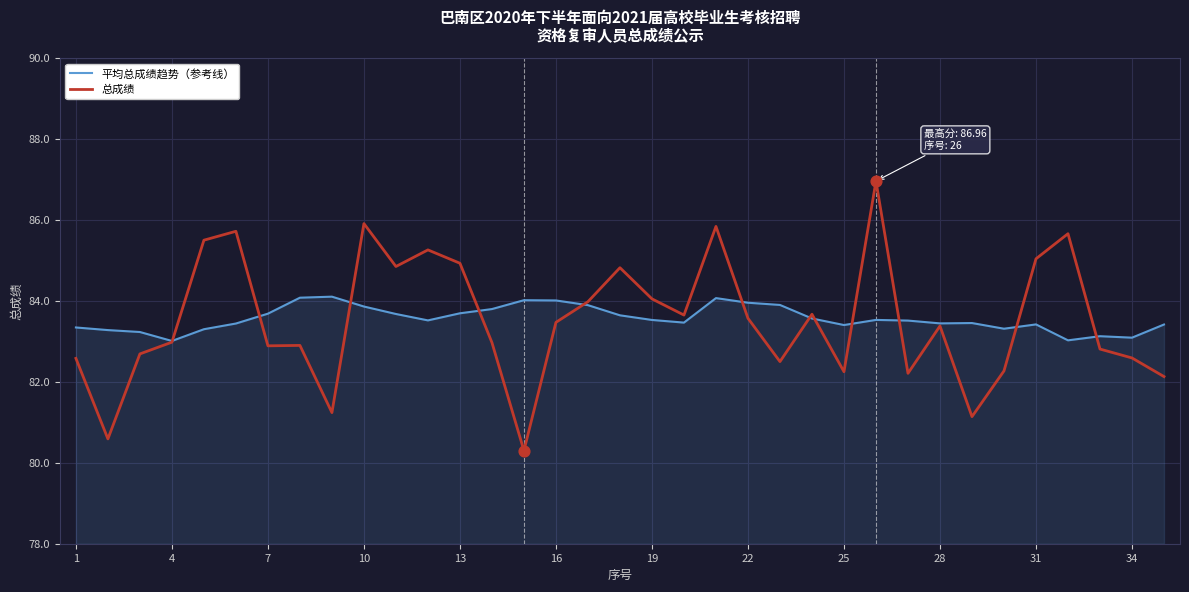

What are all the series names shown in the legend?

平均总成绩趋势（参考线）, 总成绩